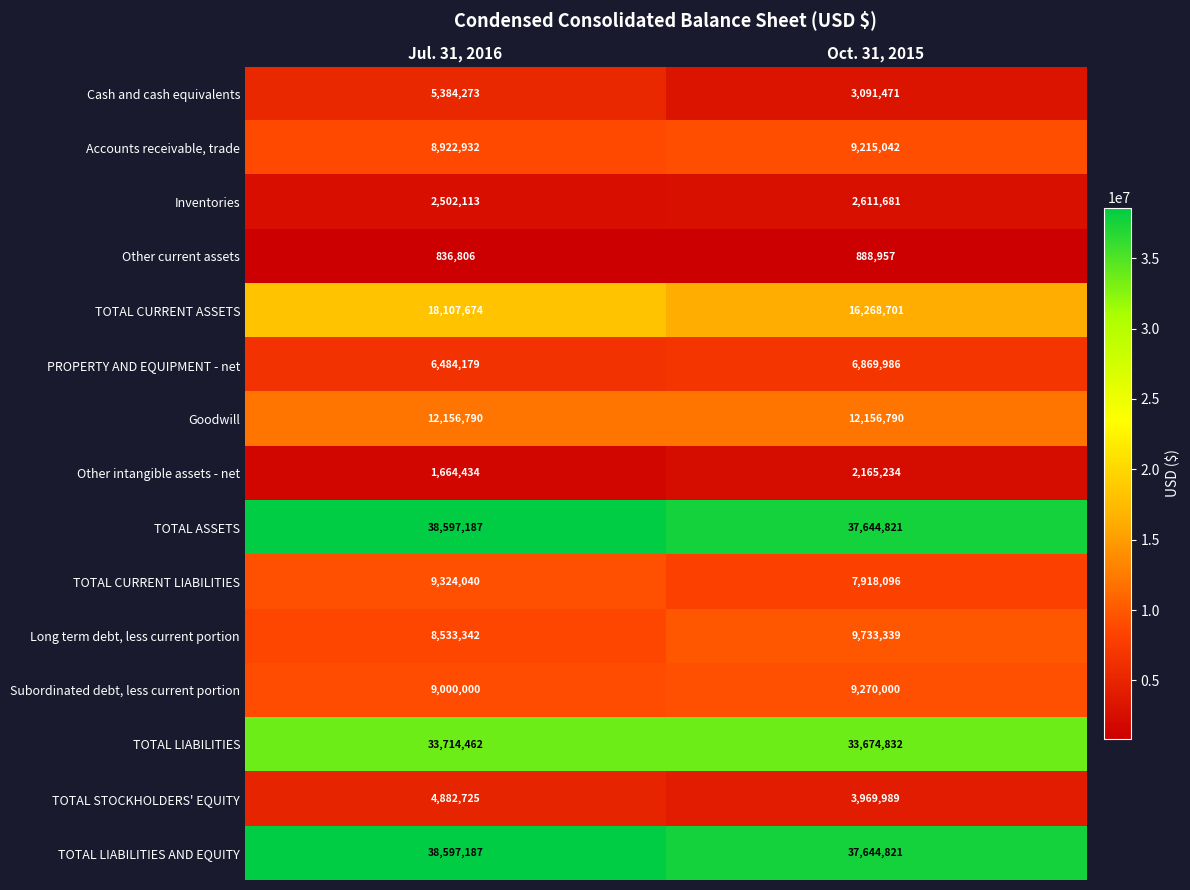

What is the total value across all series at Oct. 31, 2015?

193123760